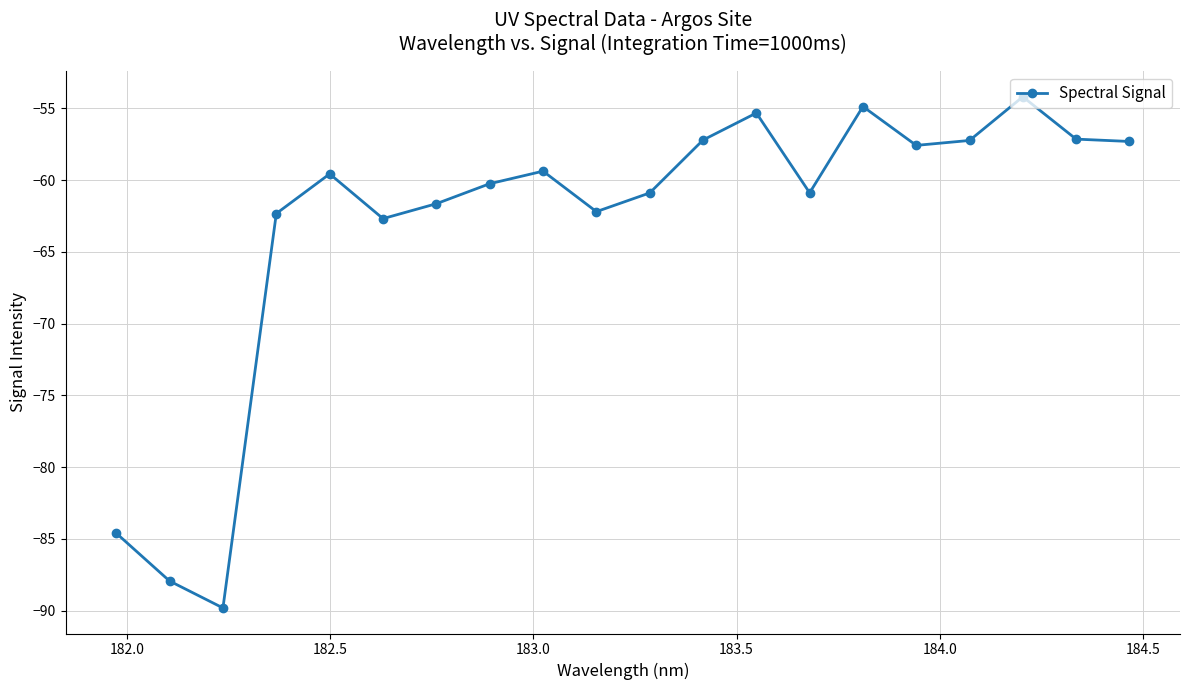

What is the sum of all values?

-1263.1